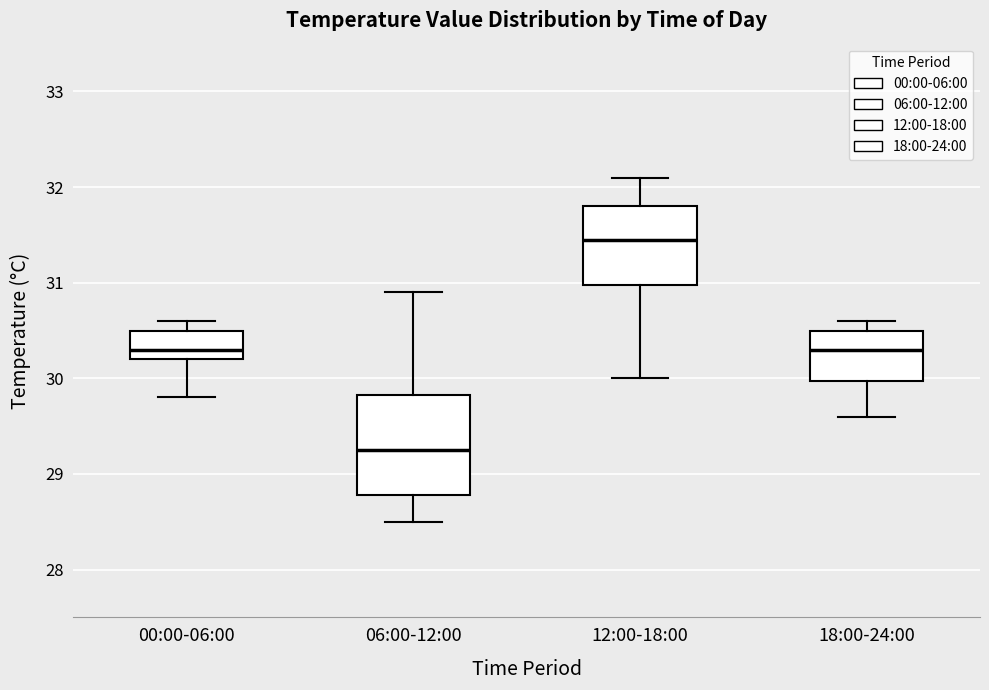

Reading left to right, read every box against the y-axis: the position of its median line, the range the box covers, and the ends of its whiskers. The values are not printed on the chart, so give them approximately, as read against the axis.

00:00-06:00: median 30.3, box 30.2 to 30.5, whiskers 29.8 to 30.6
06:00-12:00: median 29.3, box 28.8 to 29.8, whiskers 28.5 to 30.9
12:00-18:00: median 31.5, box 31.0 to 31.8, whiskers 30.0 to 32.1
18:00-24:00: median 30.3, box 30.0 to 30.5, whiskers 29.6 to 30.6